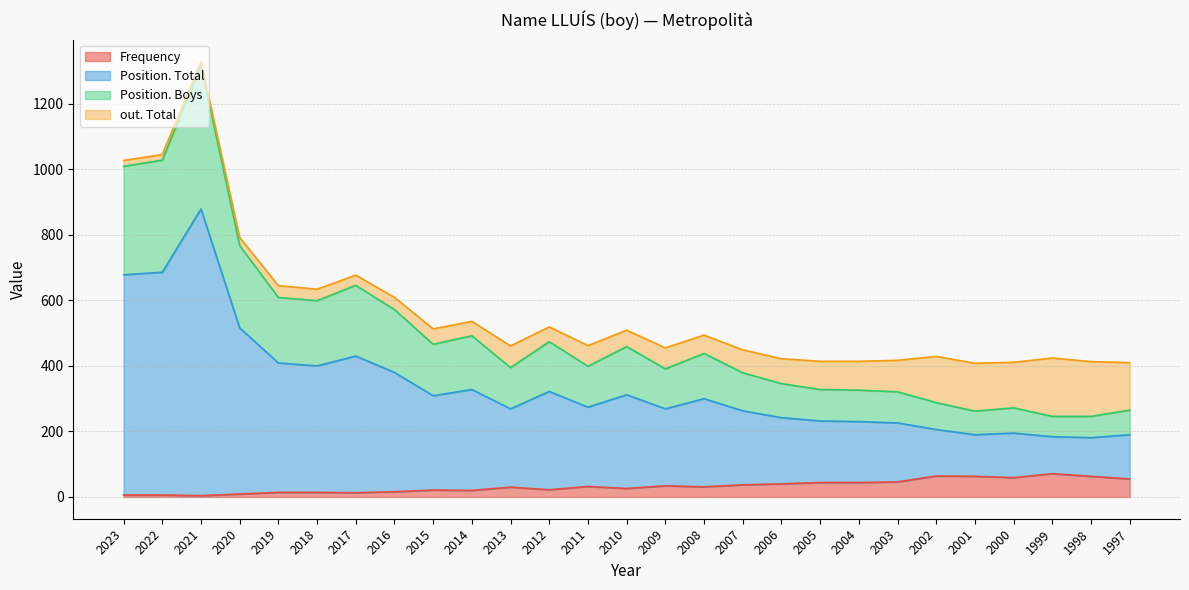

Which series has the widest spread of values?

Position. Total